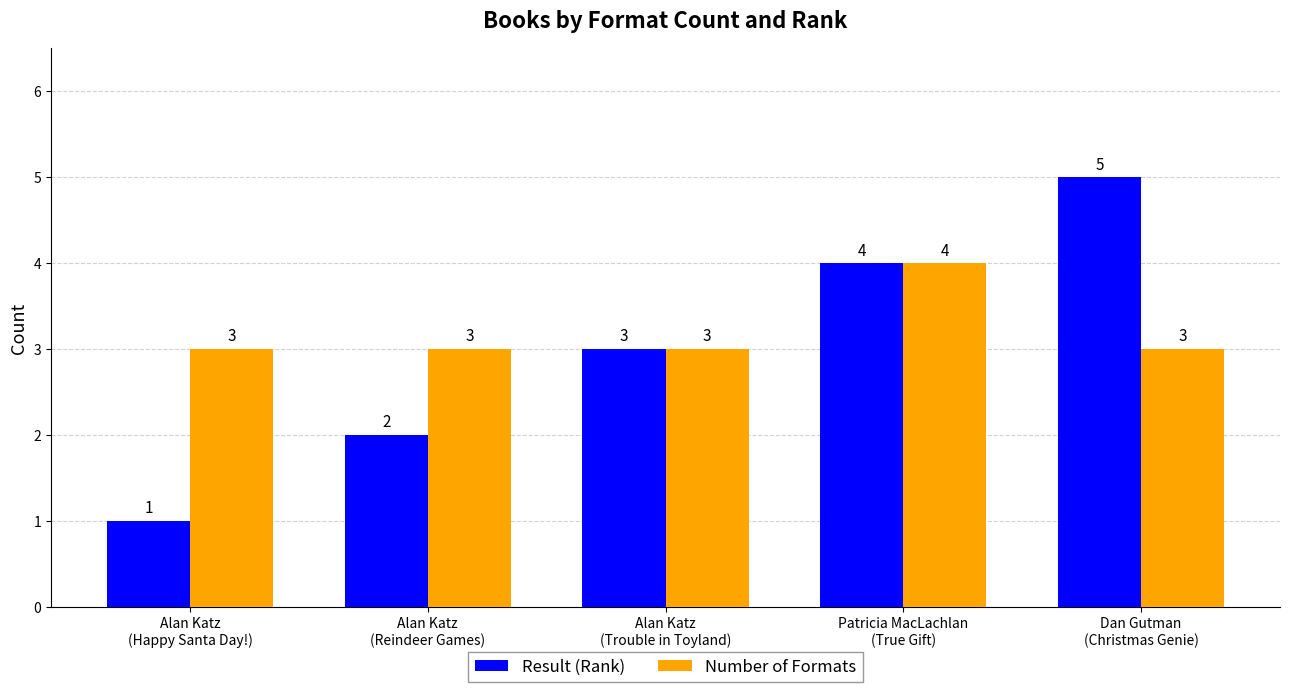

Reading left to right, what are all the values shown in this chart?

Result (Rank): 1	2	3	4	5
Number of Formats: 3	3	3	4	3